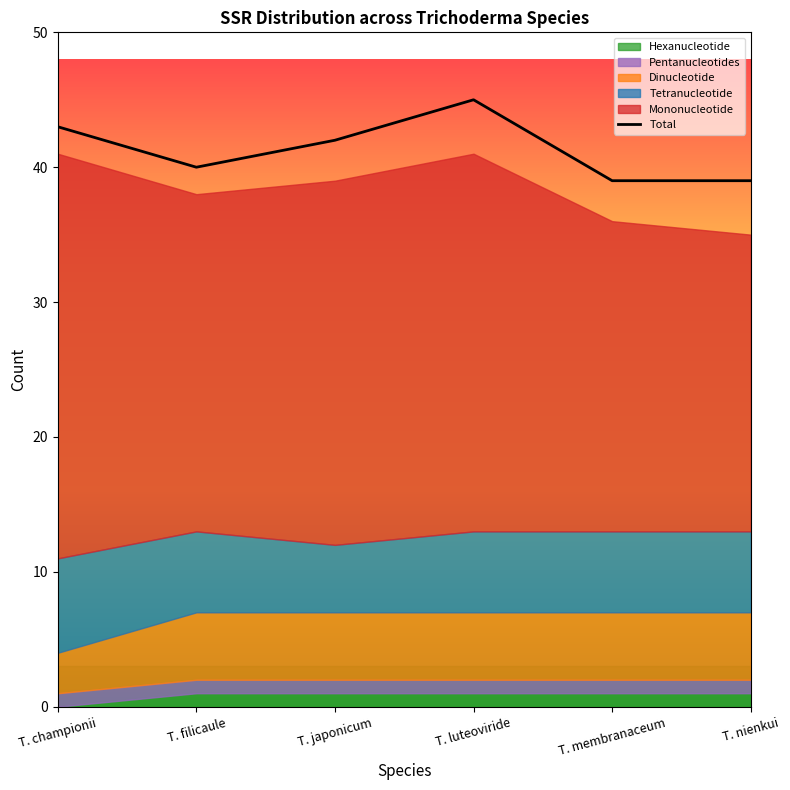

What is the greatest value displayed?

45